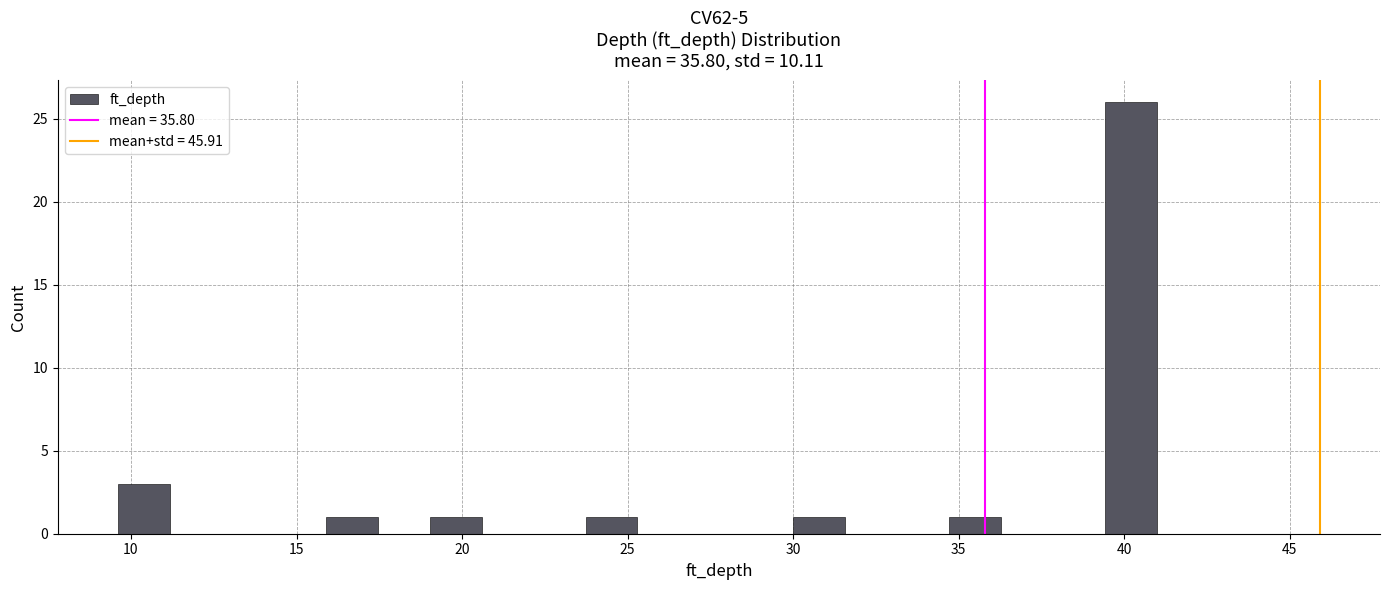

Read against the x-axis, roughly where is the centre of the tallest bar?

40.0